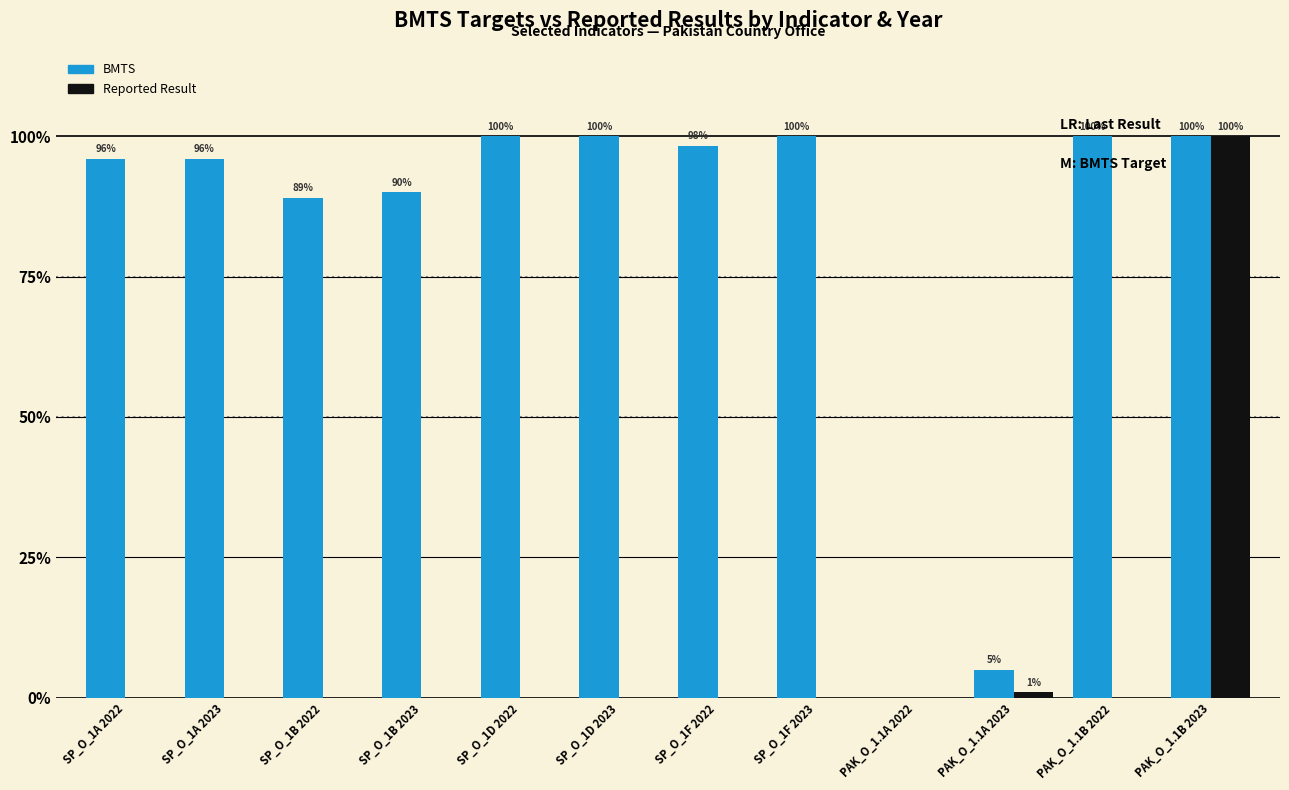

Are the bars grouped side by side (vs. stacked)?

Yes